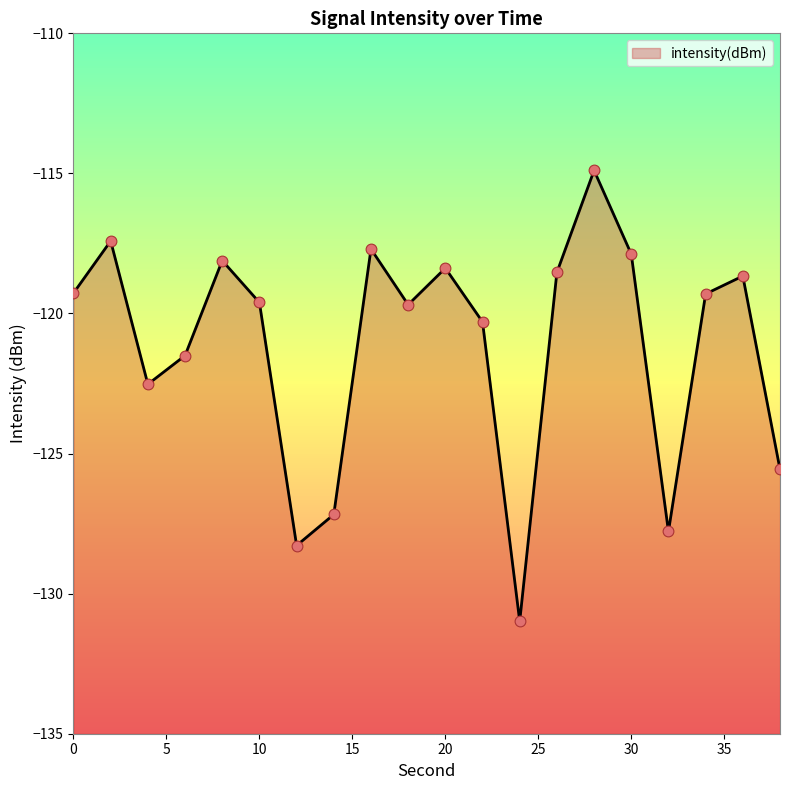

What is the change in value from 12 to 28?

+13.4